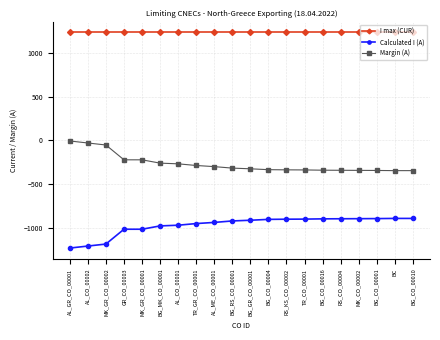

At MK_GR_CO_00001, list the series in order from largest to smallest.

I max (CUR), Margin (A), Calculated I (A)